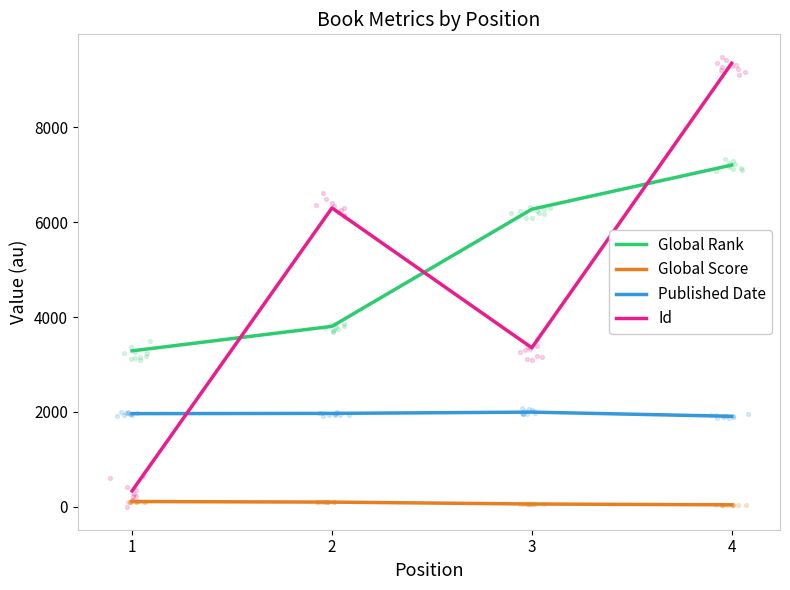

Which series has the largest total across all categories?

Global Rank